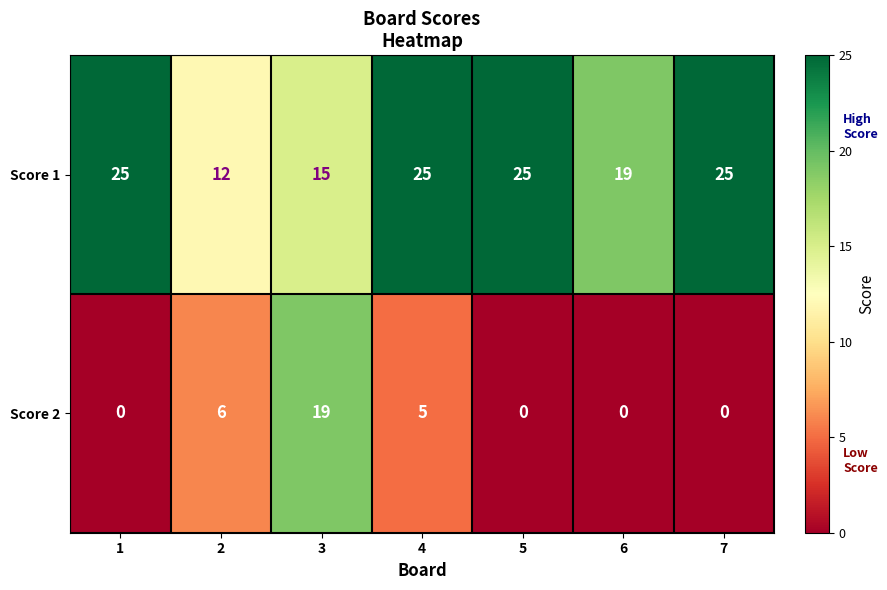

Between 2 and 7, which series saw the biggest shift?

Score 1